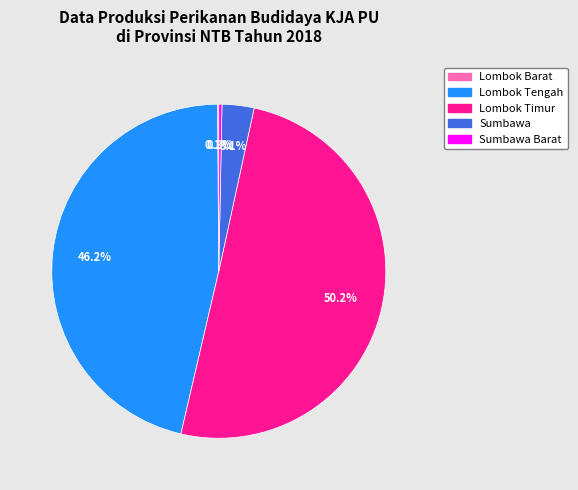

What portion of the pie excludes Sumbawa?

96.9%